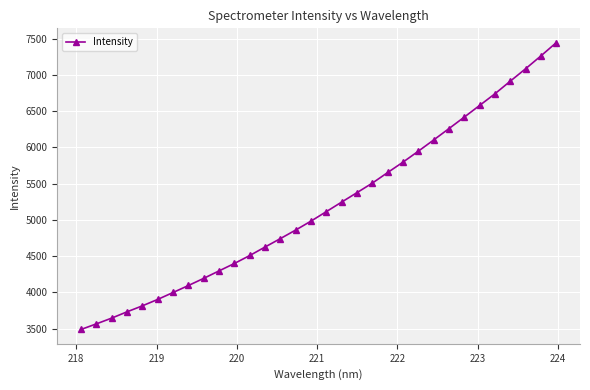

What is the value of the 21st point from the left?

5654.2